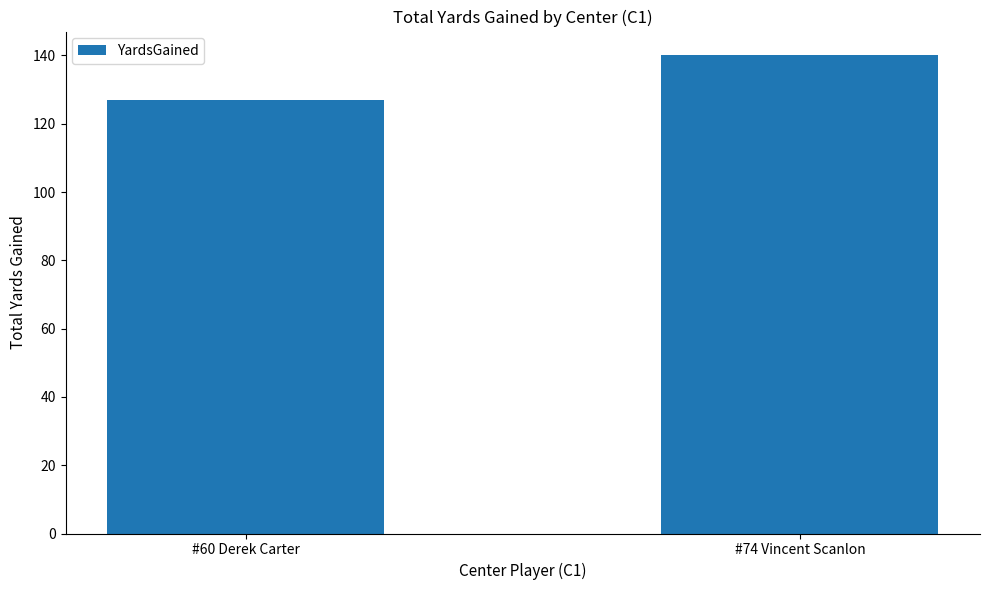

Reading left to right, extract all data points from this chart.

127	140